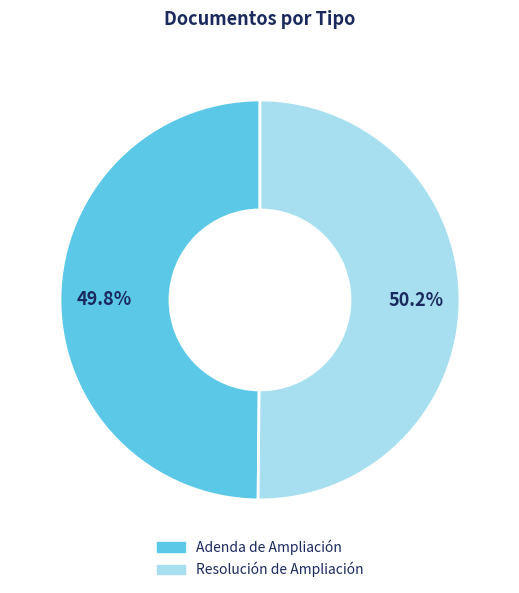

Is there any slice that represents more than half of the pie?

Yes